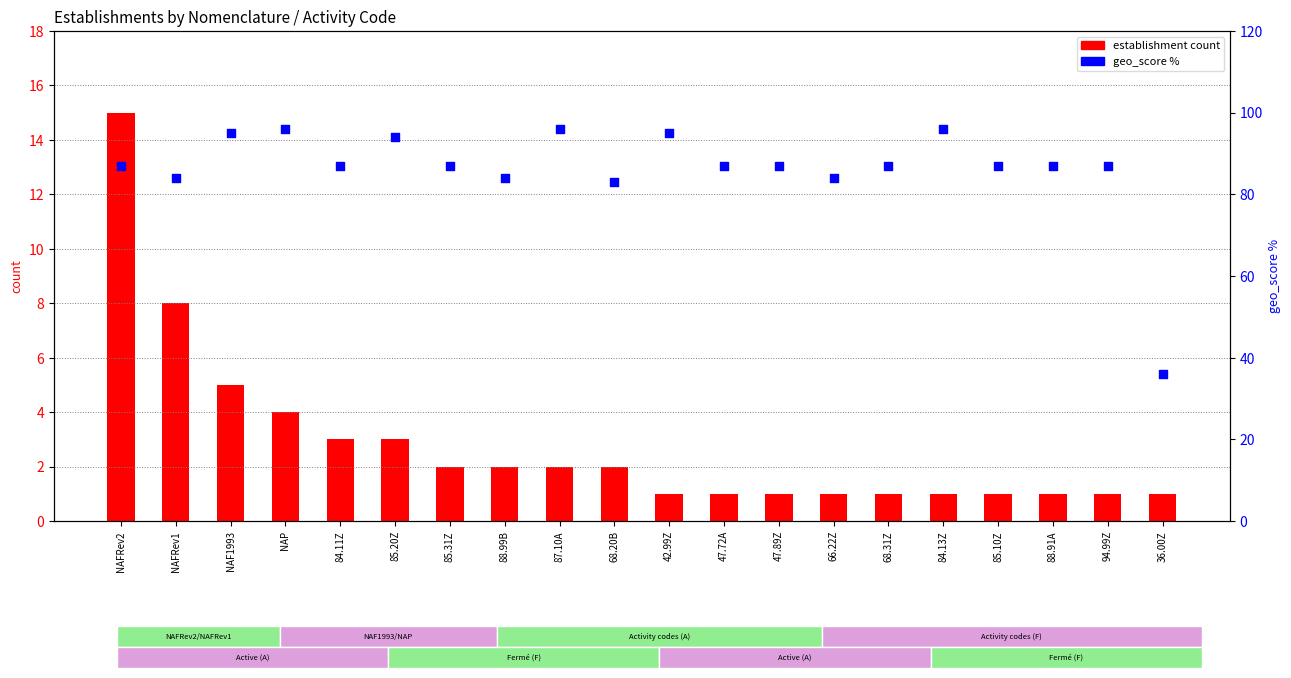

Which series contains the lowest Y value?

establishment count